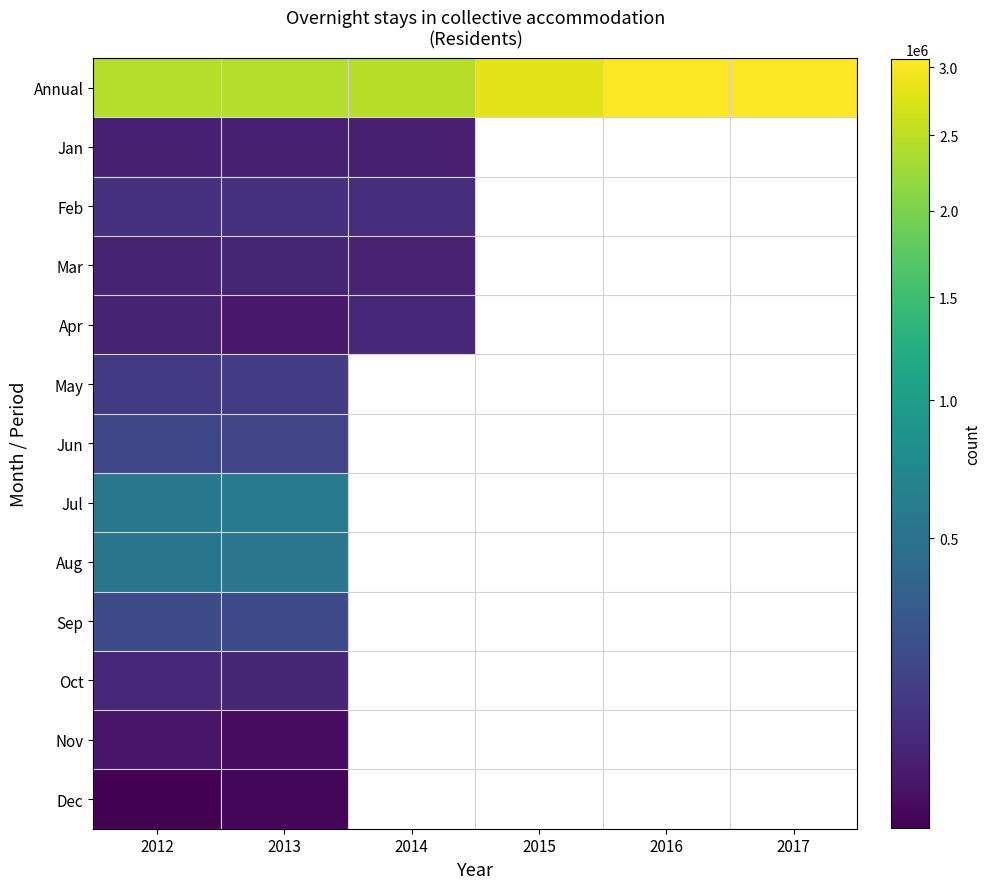

Reading left to right, transcribe all the data shown in this chart.

Annual: 2012=2432539	2013=2428529	2014=2464985	2015=2834073	2016=3064813	2017=3056670
Jan: 2012=100183	2013=99271	2014=97083	2015=0	2016=0	2017=0
Feb: 2012=137868	2013=136543	2014=127460	2015=0	2016=0	2017=0
Mar: 2012=102570	2013=107303	2014=100321	2015=0	2016=0	2017=0
Apr: 2012=106341	2013=89925	2014=112843	2015=0	2016=0	2017=0
May: 2012=163994	2013=164602	2014=0	2015=0	2016=0	2017=0
Jun: 2012=218987	2013=204836	2014=0	2015=0	2016=0	2017=0
Jul: 2012=564682	2013=593835	2014=0	2015=0	2016=0	2017=0
Aug: 2012=531220	2013=542866	2014=0	2015=0	2016=0	2017=0
Sep: 2012=231699	2013=221608	2014=0	2015=0	2016=0	2017=0
Oct: 2012=112026	2013=110999	2014=0	2015=0	2016=0	2017=0
Nov: 2012=86850	2013=79503	2014=0	2015=0	2016=0	2017=0
Dec: 2012=76119	2013=77238	2014=0	2015=0	2016=0	2017=0